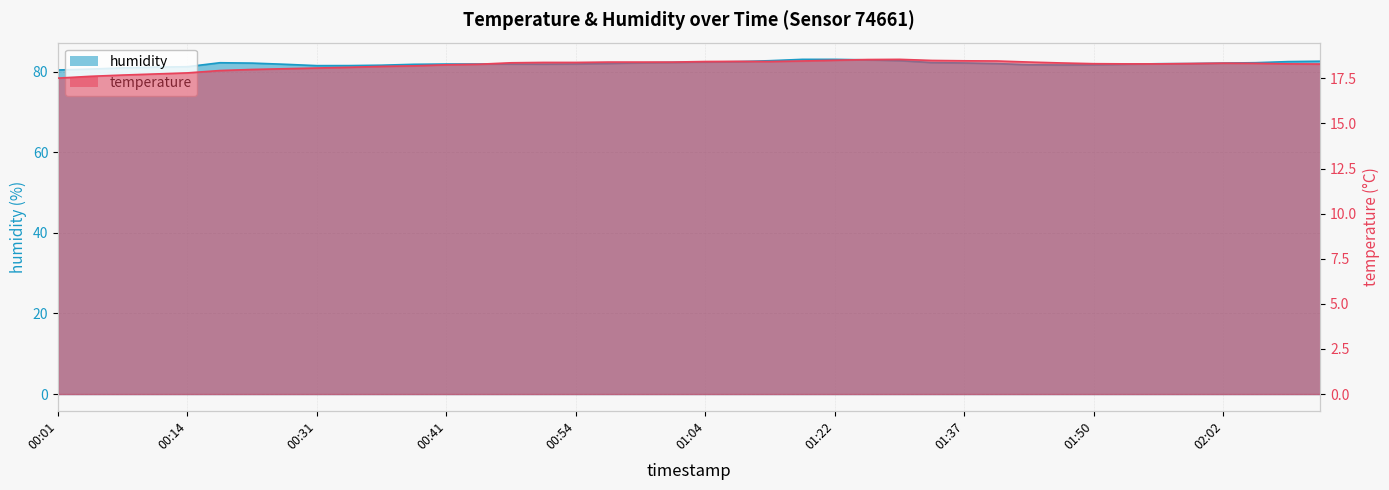

What is the difference between the second highest and second lowest values in the humidity series?

2.4